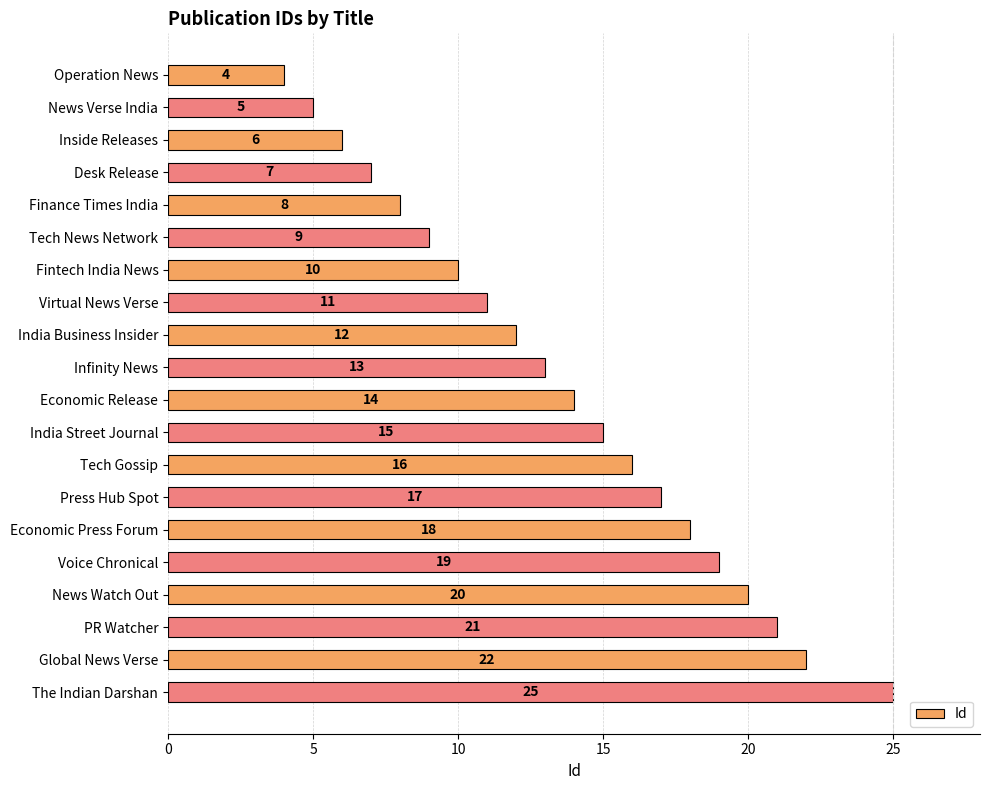

What is the approximate value at Operation News?

4